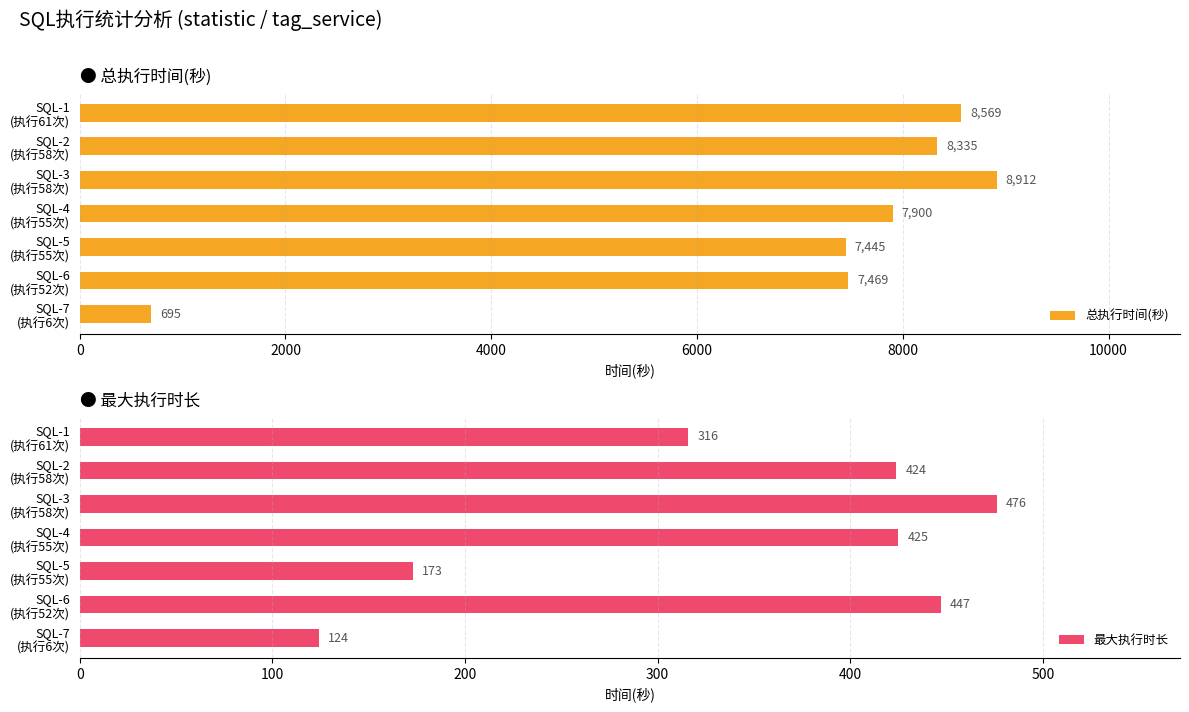

What is the average value of the 最大执行时长 series?

341